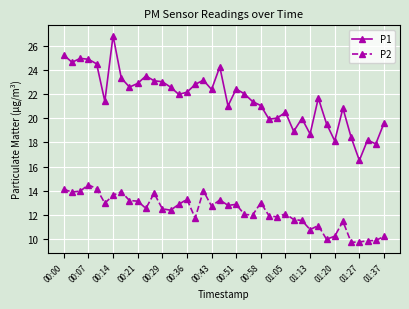

What is the sum of all P1 values?

866.9